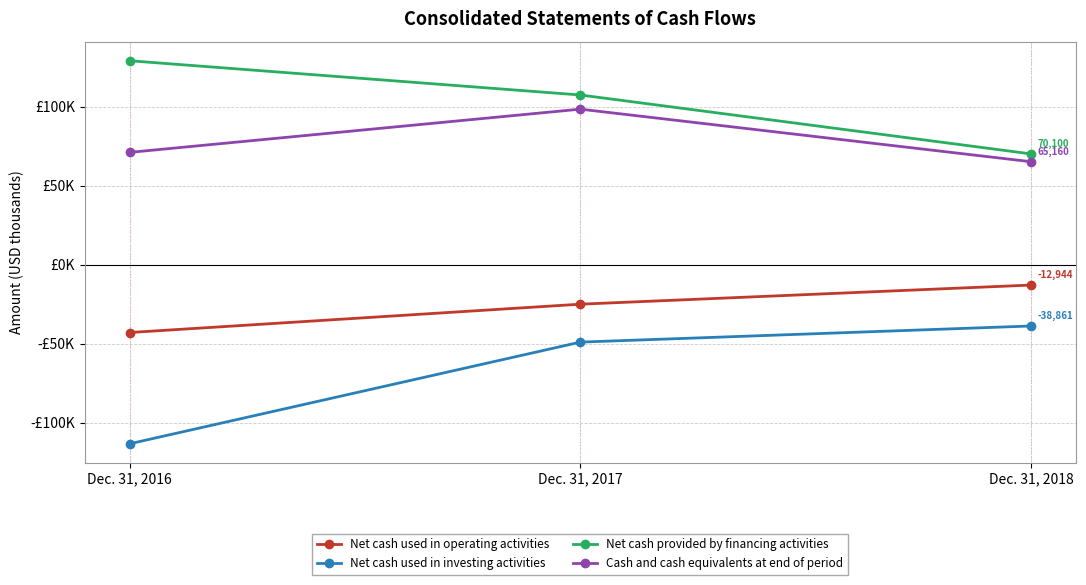

Between Dec. 31, 2018 and Dec. 31, 2016, which is larger?

Dec. 31, 2018